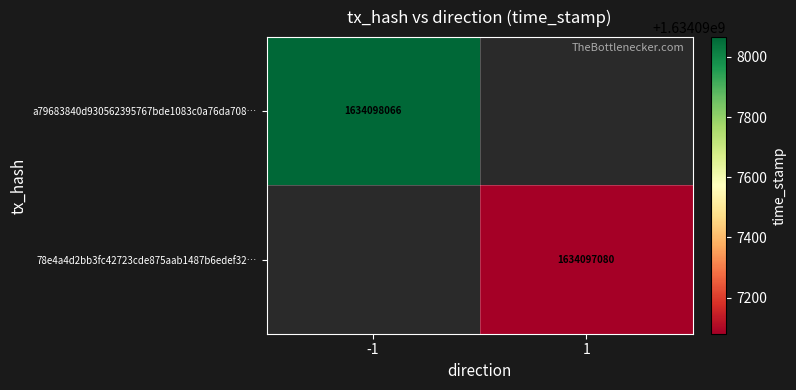

What is the highest value of the 78e4a4d2bb3fc42723cde875aab1487b6edef32 series?

1634097080